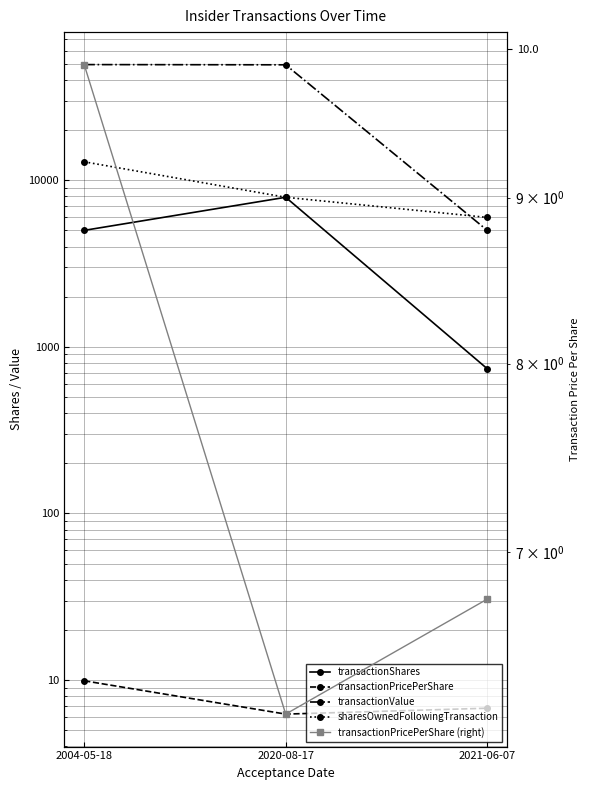

Which series has the widest spread of values?

transactionValue